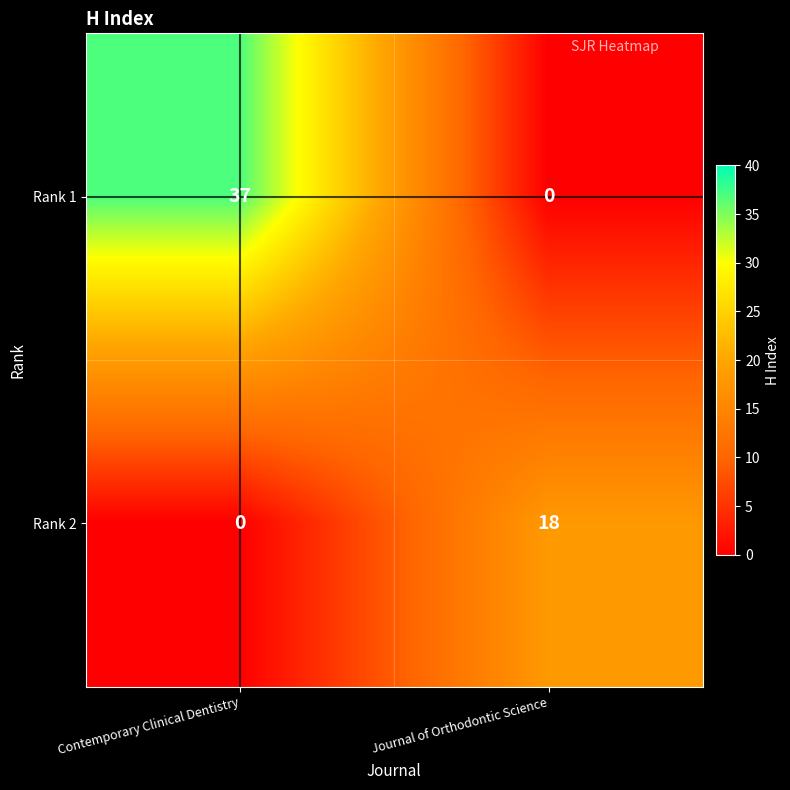

True or false: Rank 1 has a value of 15 at Contemporary Clinical Dentistry.

False